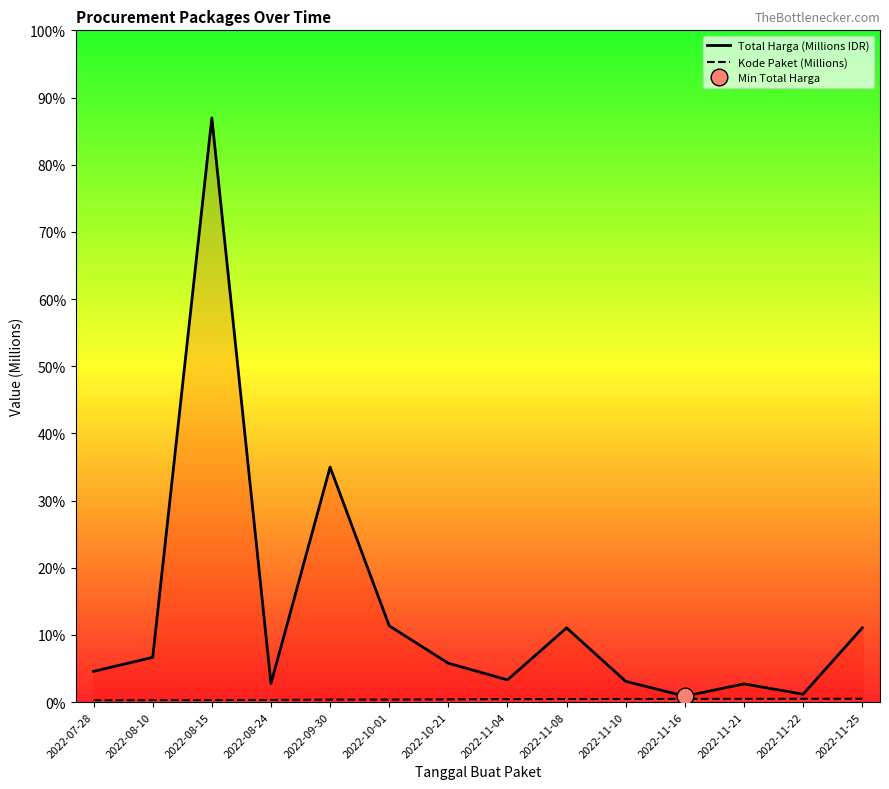

The Kode Paket (Millions) series shows 2.1 at 2022-09-30. True or false?

False